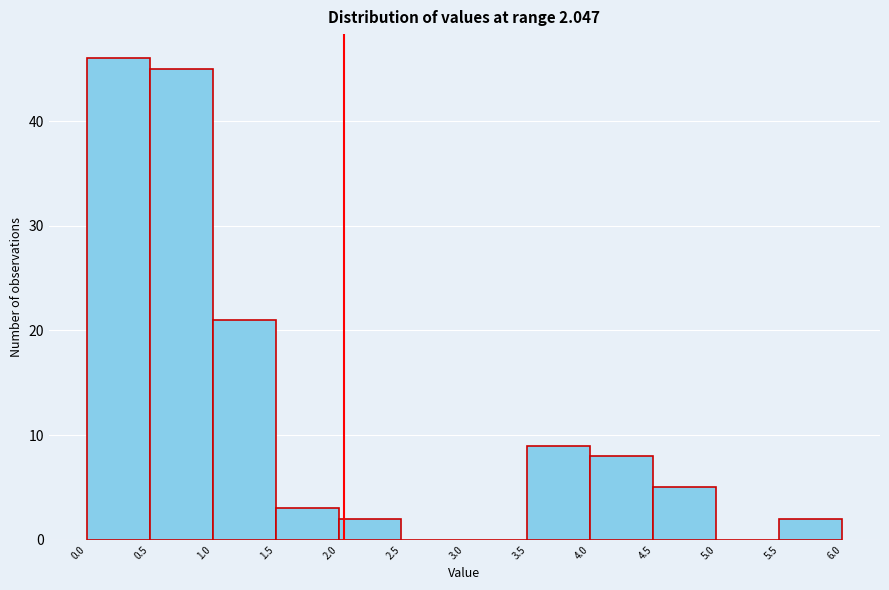

Over which range of the x-axis is the bar tallest?

0.0 to 0.5